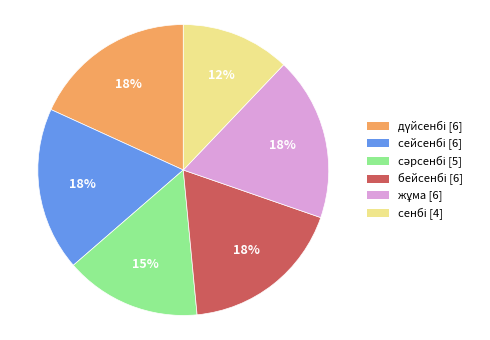

To the nearest percent, what is the average slice percentage?

17%